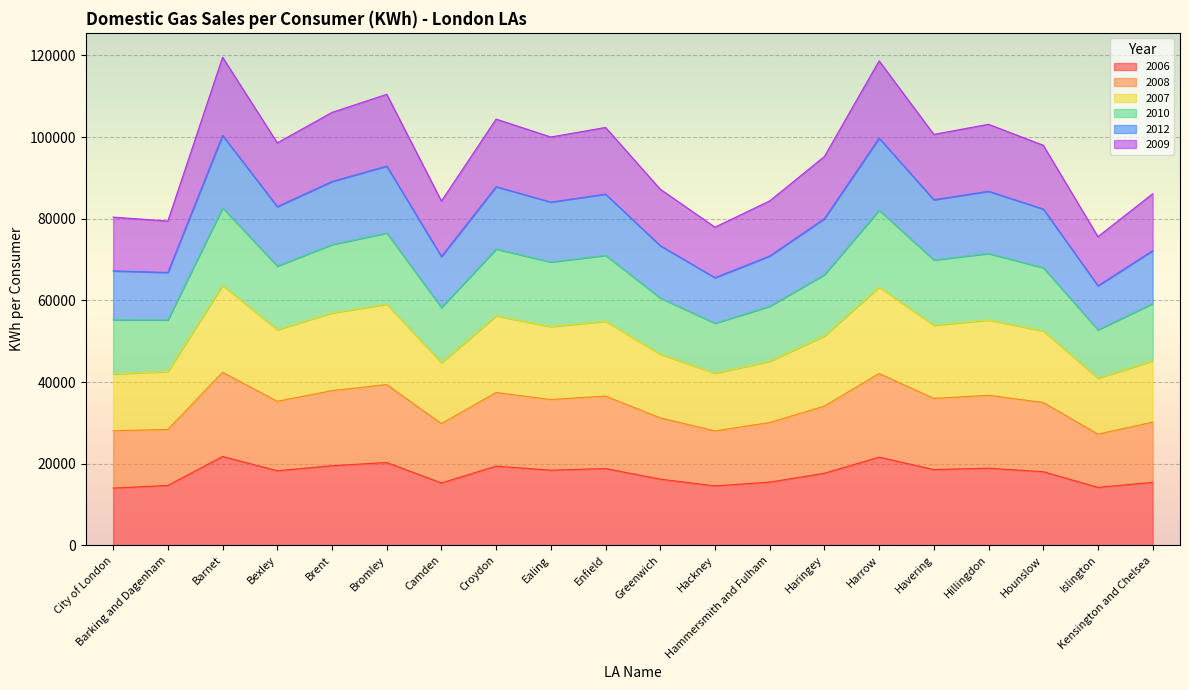

The value of 2009 at Hackney is 13683. True or false?

False